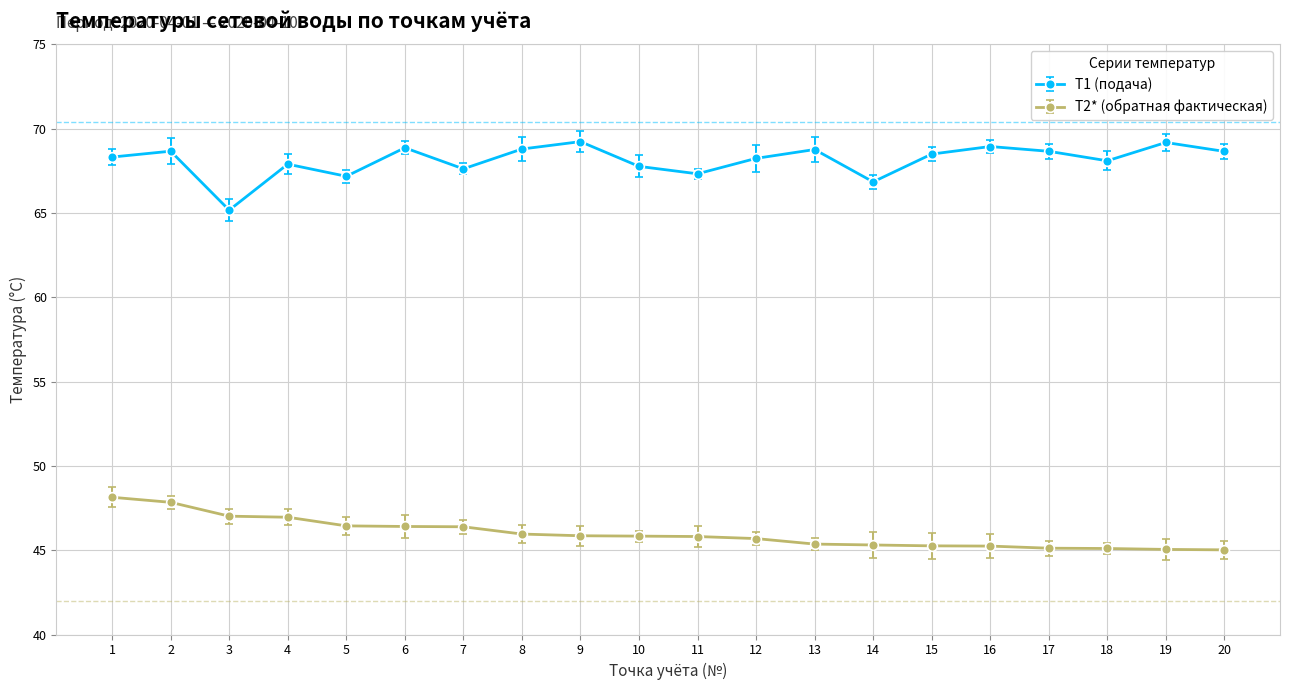

How many series are shown in this chart?

2